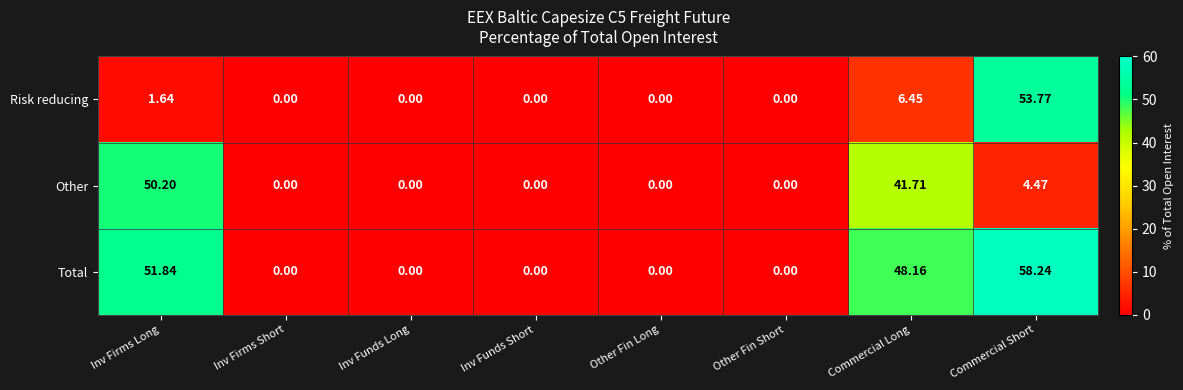

What is the greatest value displayed?

58.2